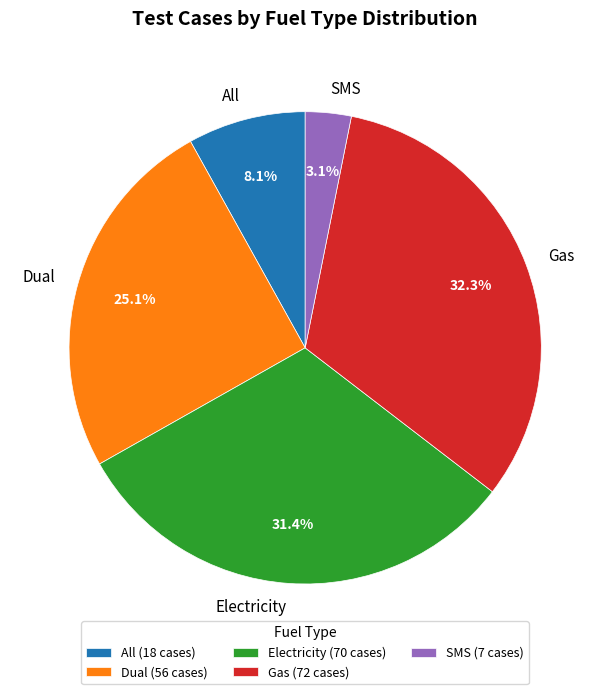

Is there any slice that represents more than half of the pie?

No